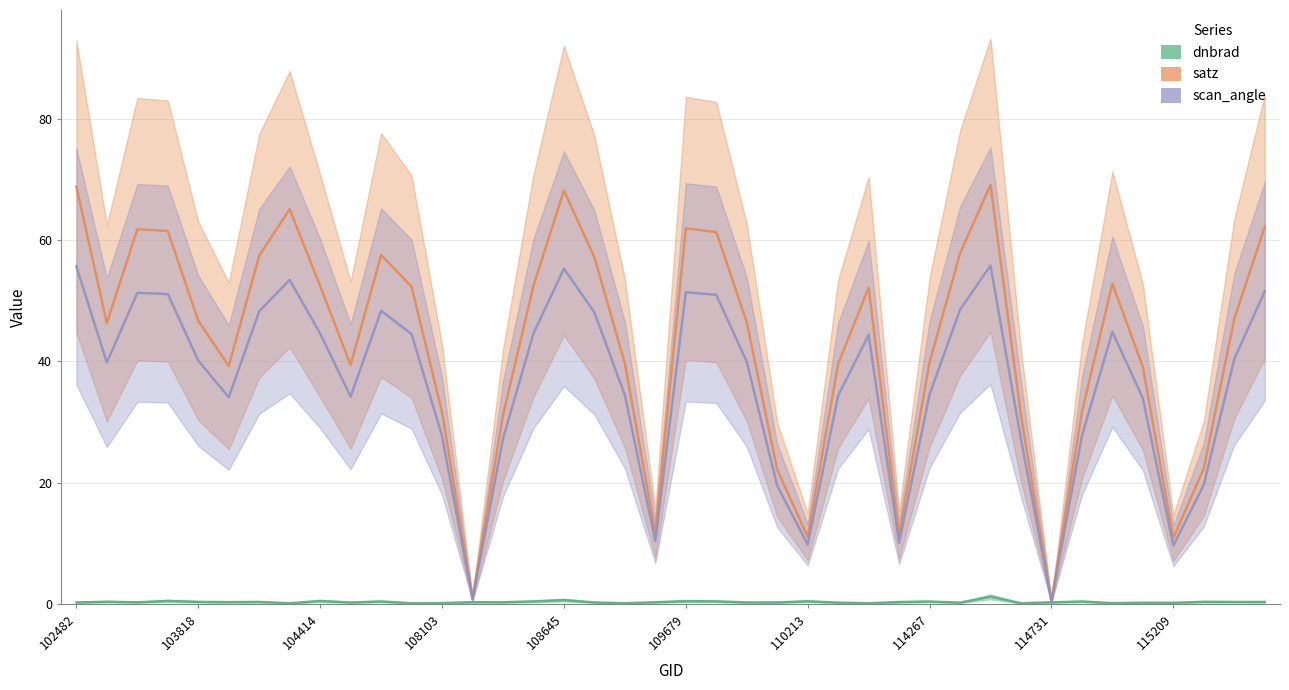

Does the chart display data point markers on the line(s)?

No